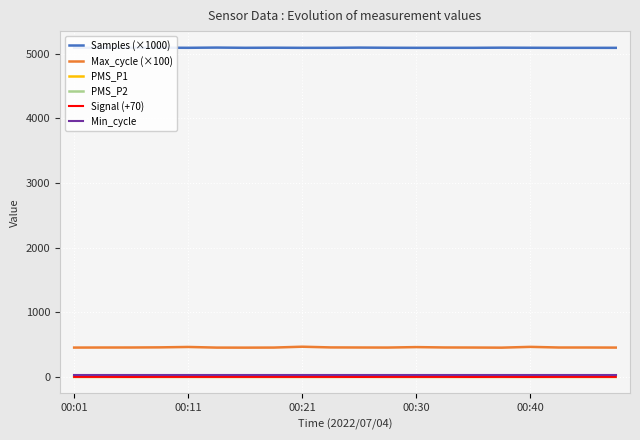

True or false: Max_cycle (×100) and PMS_P2 intersect in this chart.

False